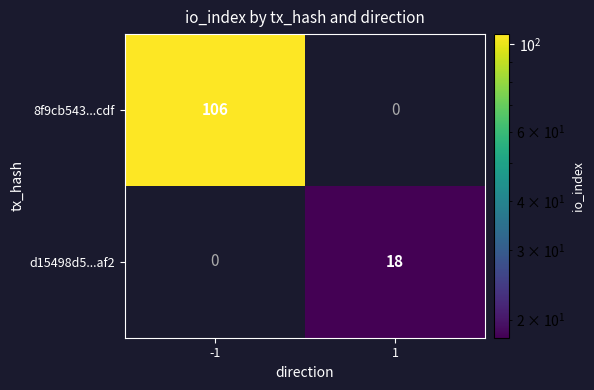

The d15498d5...af2 series shows 18 at 1. True or false?

True